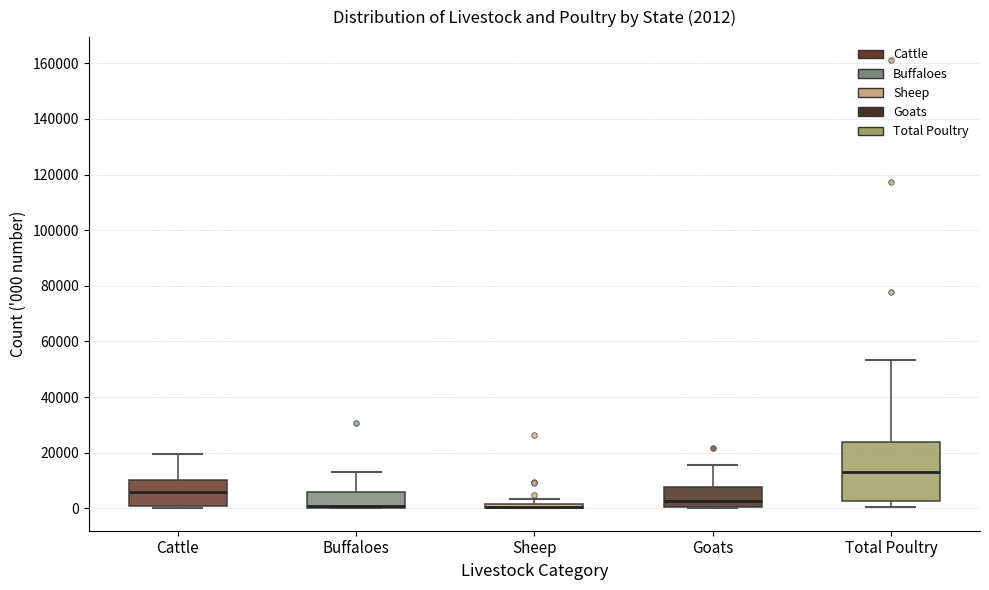

Which box is the tallest, from its lower edge to its upper edge?

Total Poultry